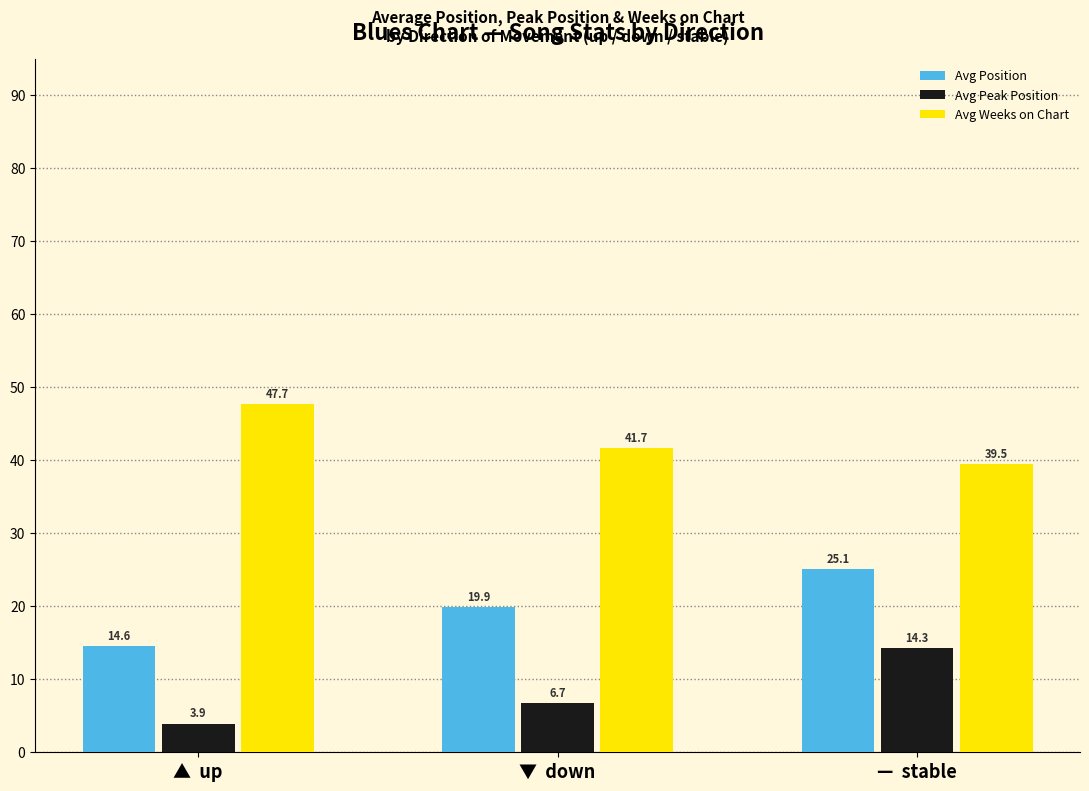

Which series has the widest spread of values?

Avg Position